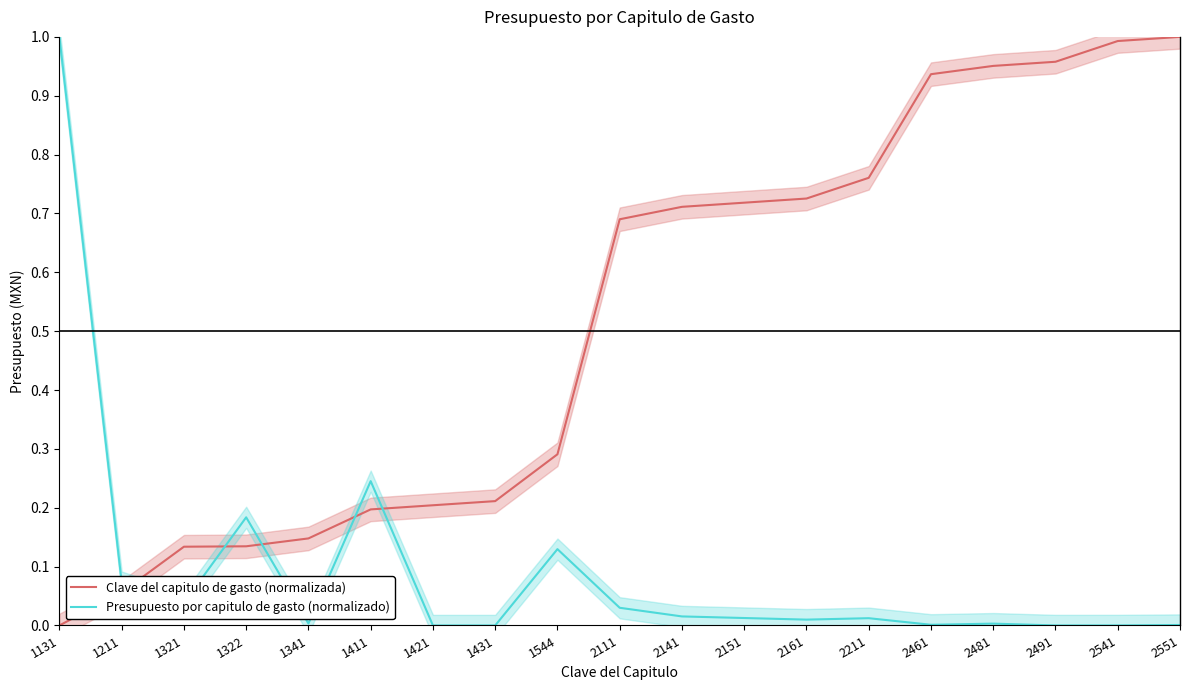

Where is Presupuesto por capitulo de gasto (normalizado) nearest to the value 0?

1421